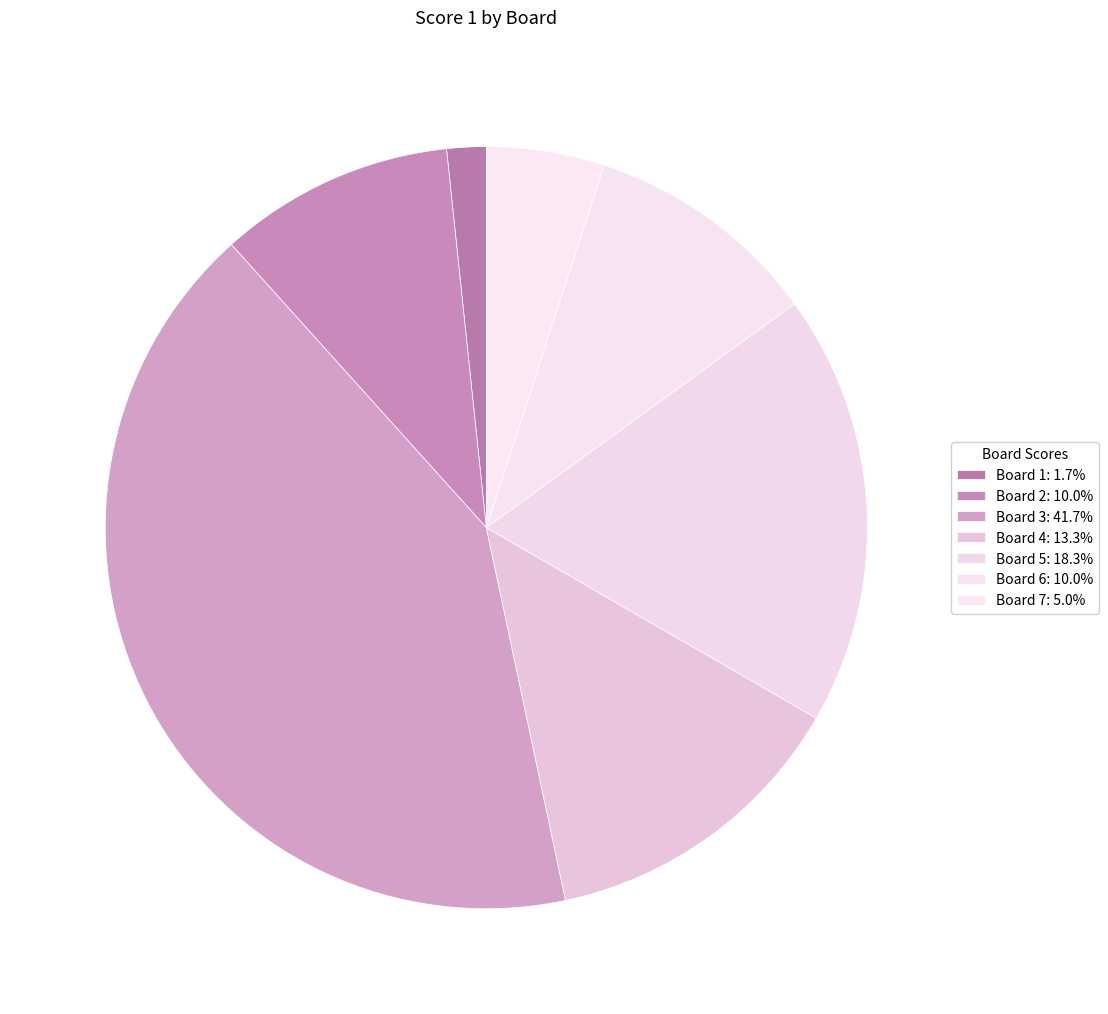

Rank the categories by value from highest to lowest.

Board 3, Board 5, Board 4, Board 2, Board 6, Board 7, Board 1